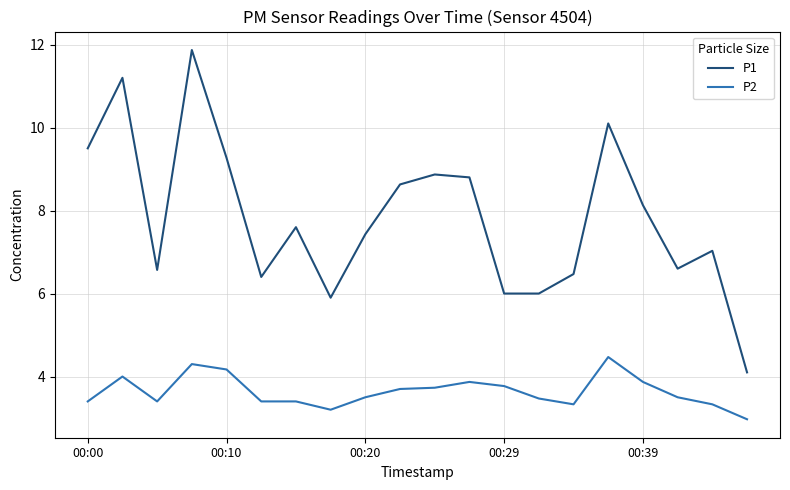

Which series has the widest spread of values?

P1